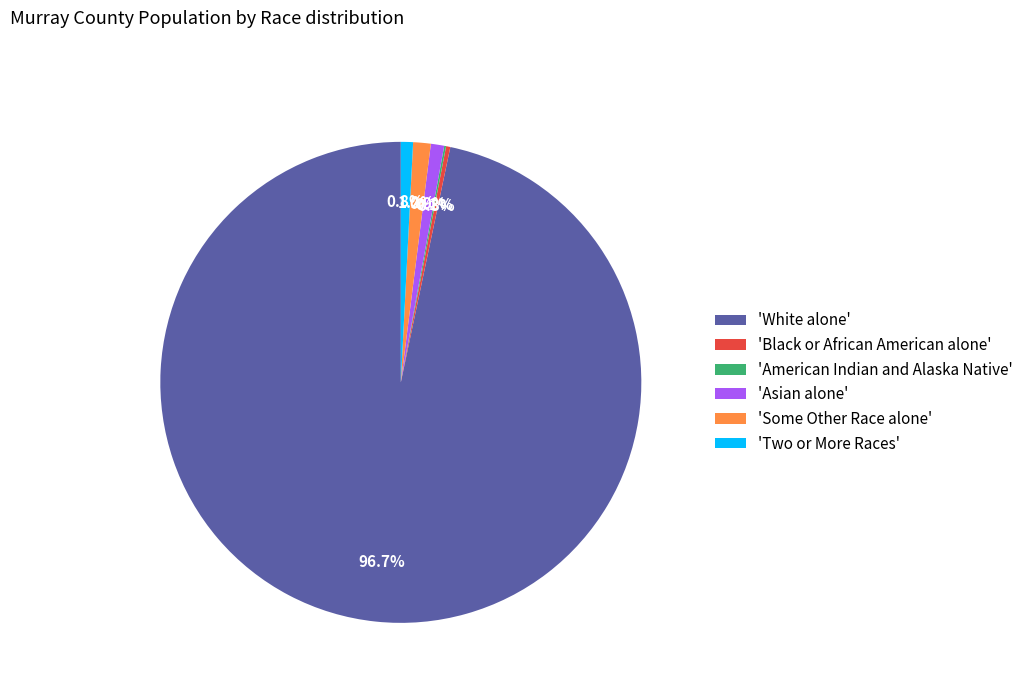

Which slice is the largest?

'White alone'